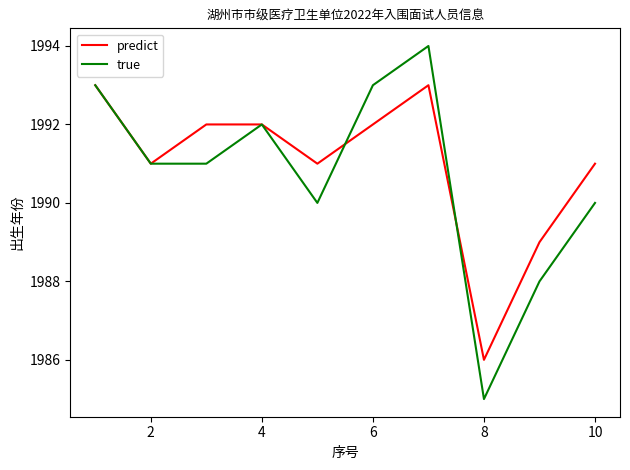

What is the highest value of the predict series?

1993